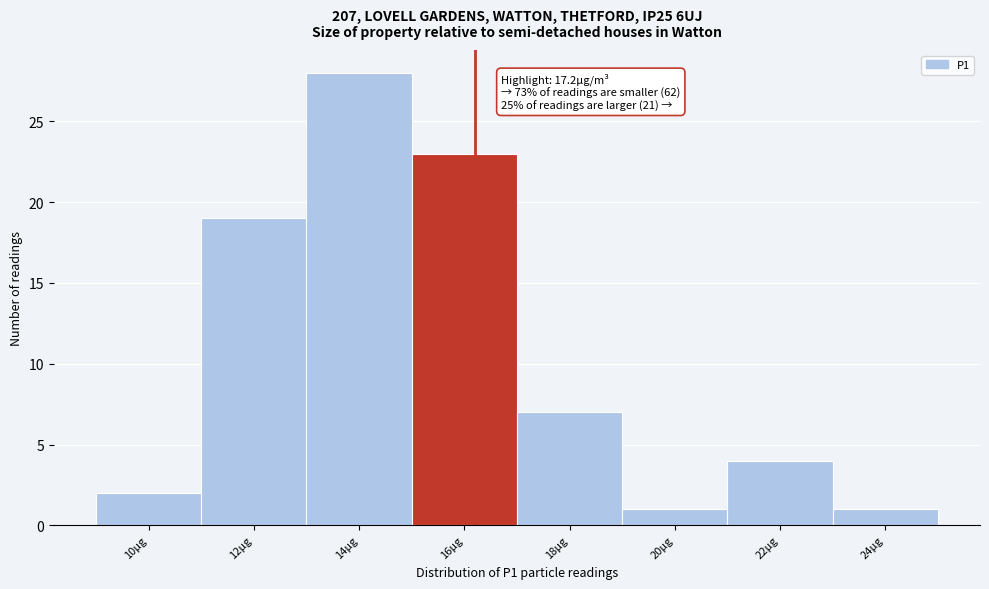

Reading right to left, transcribe all the data shown in this chart.

1	4	1	7	23	28	19	2